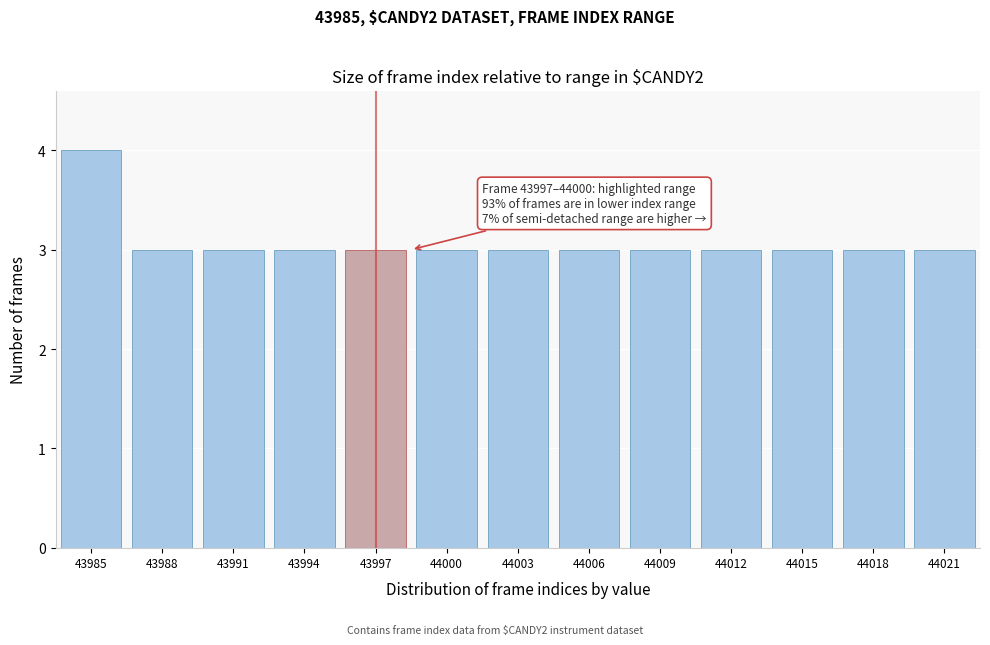

Reading right to left, list all the values displayed in this chart.

44021=3	44018=3	44015=3	44012=3	44009=3	44006=3	44003=3	44000=3	43997=3	43994=3	43991=3	43988=3	43985=4